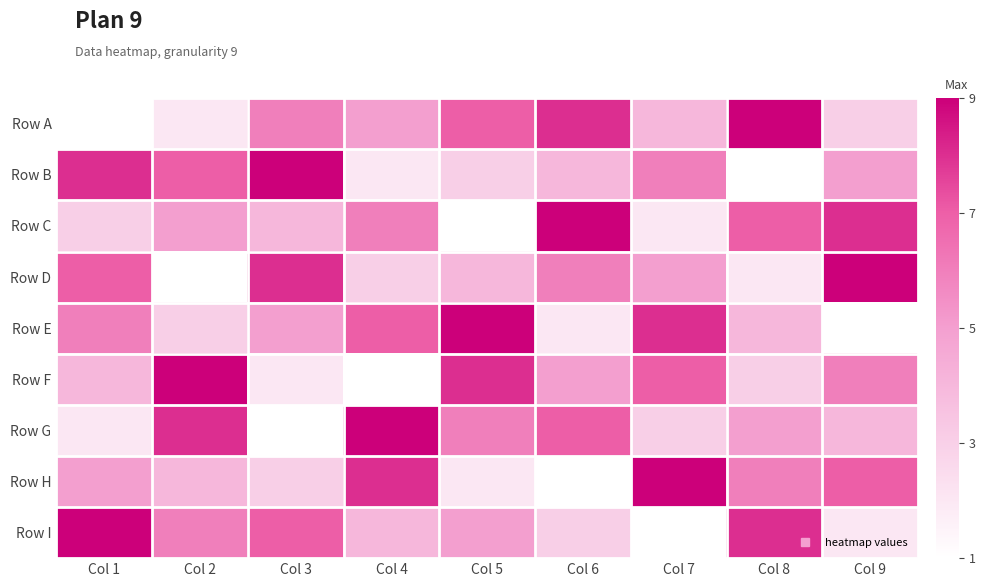

List the series in order of their peak value, highest first.

Row A, Row B, Row C, Row D, Row E, Row F, Row G, Row H, Row I